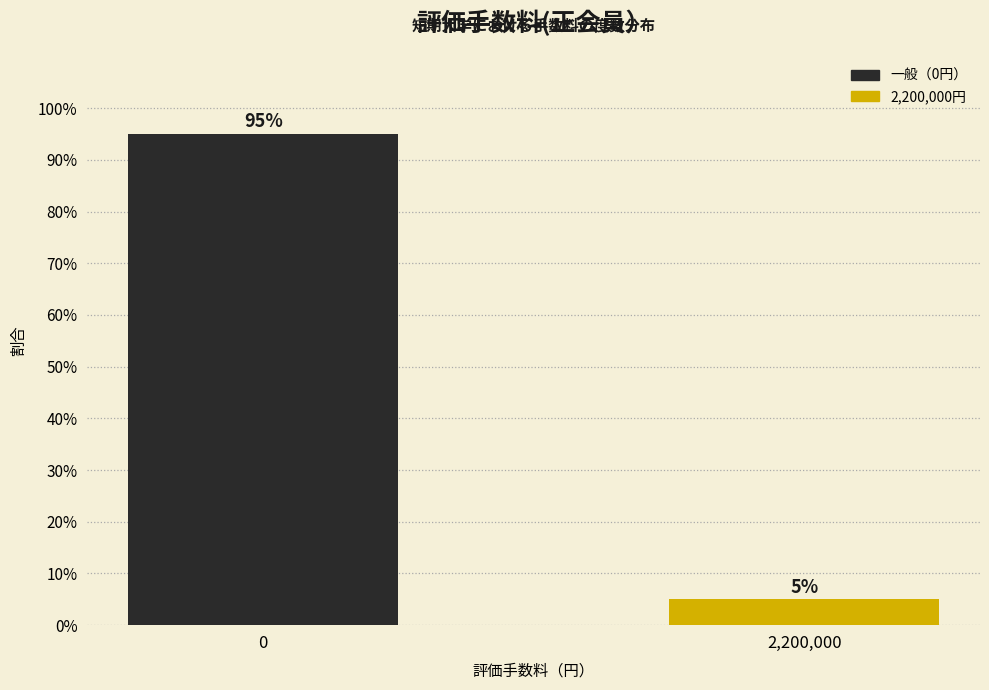

Reading right to left, extract all data points from this chart.

5	95